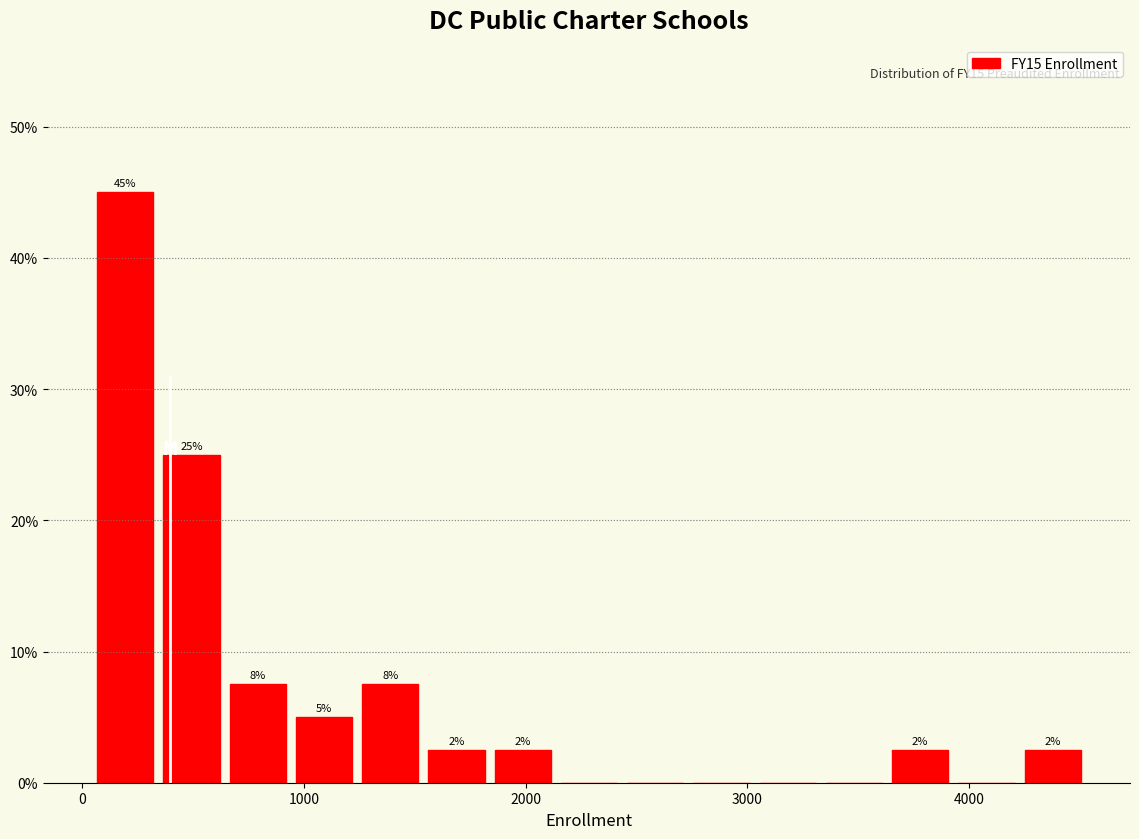

Around what value on the x-axis is the tallest bar? Give the approximate position of its centre, as read against the axis.

200